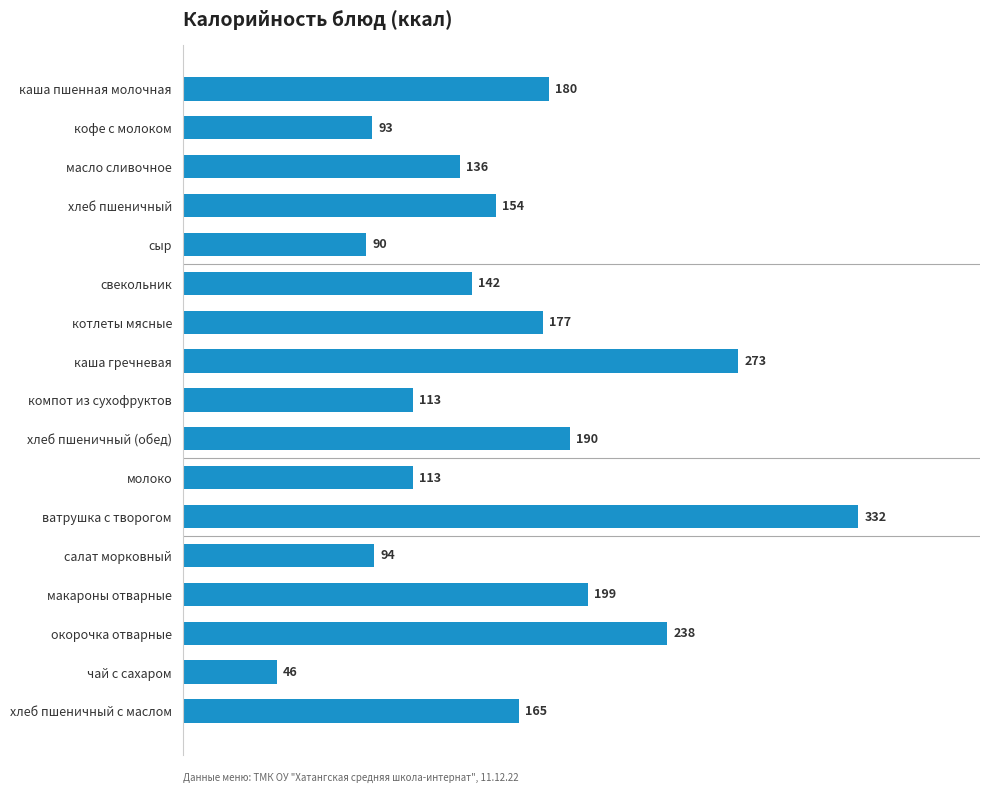

At which label is the value closest to 189?

хлеб пшеничный (обед)